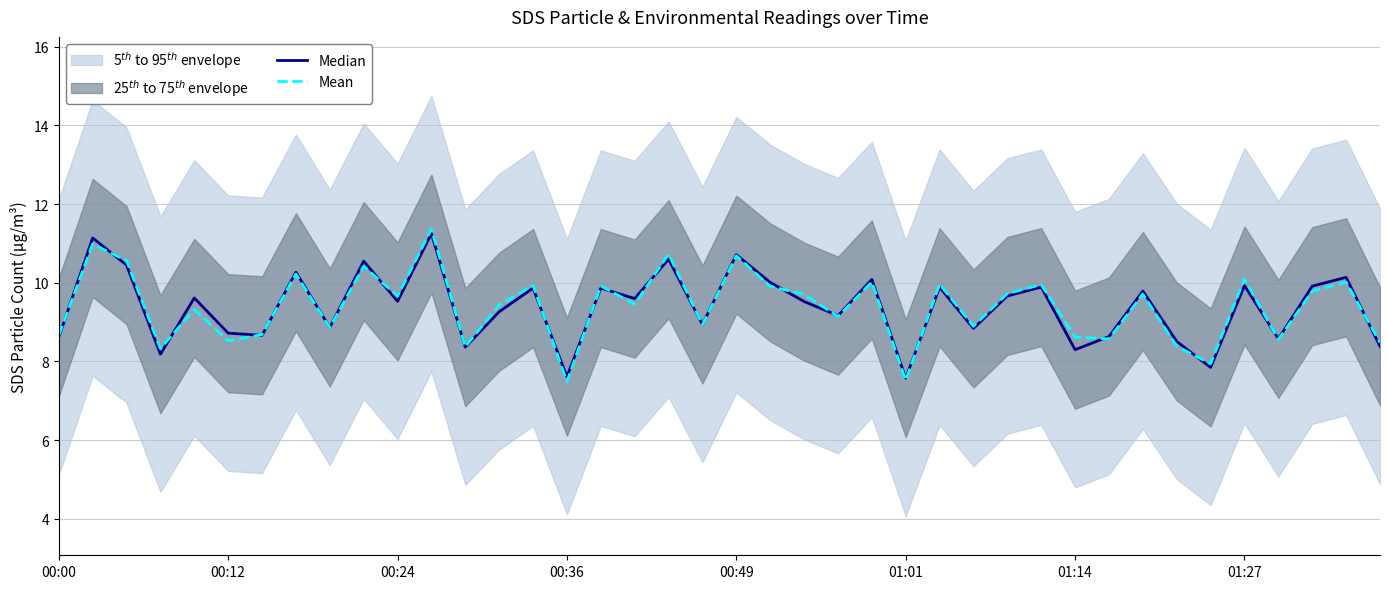

What is the total value across all series at 19?

17.9